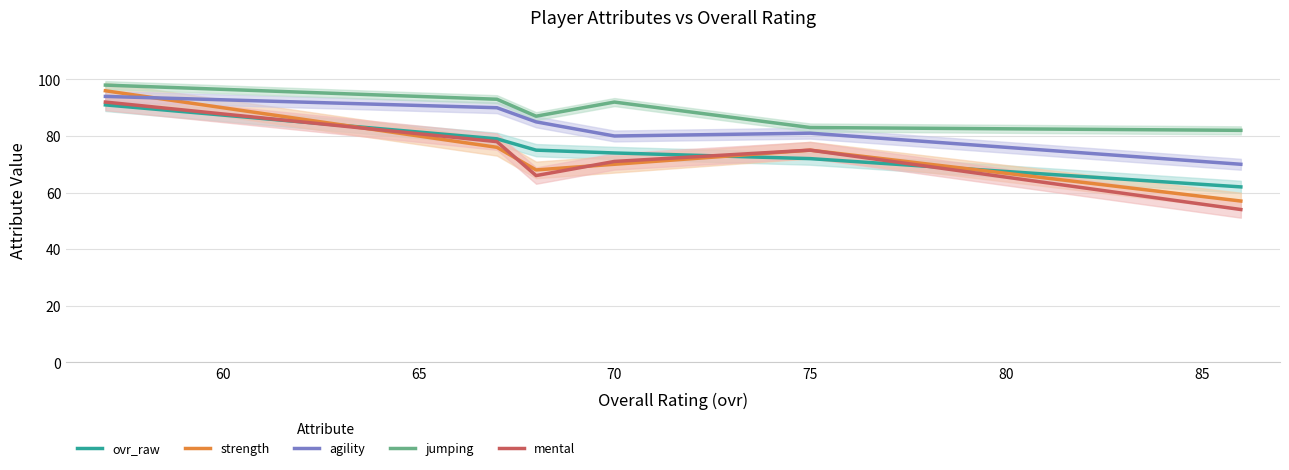

How many interior local peaks does the mental series have?

1